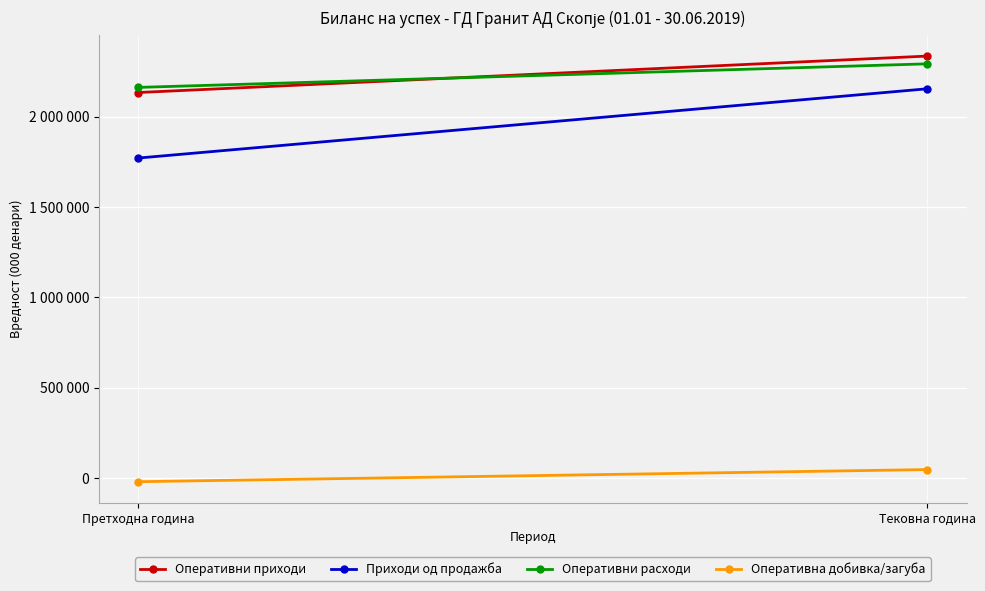

What position from the right is Тековна година?

1